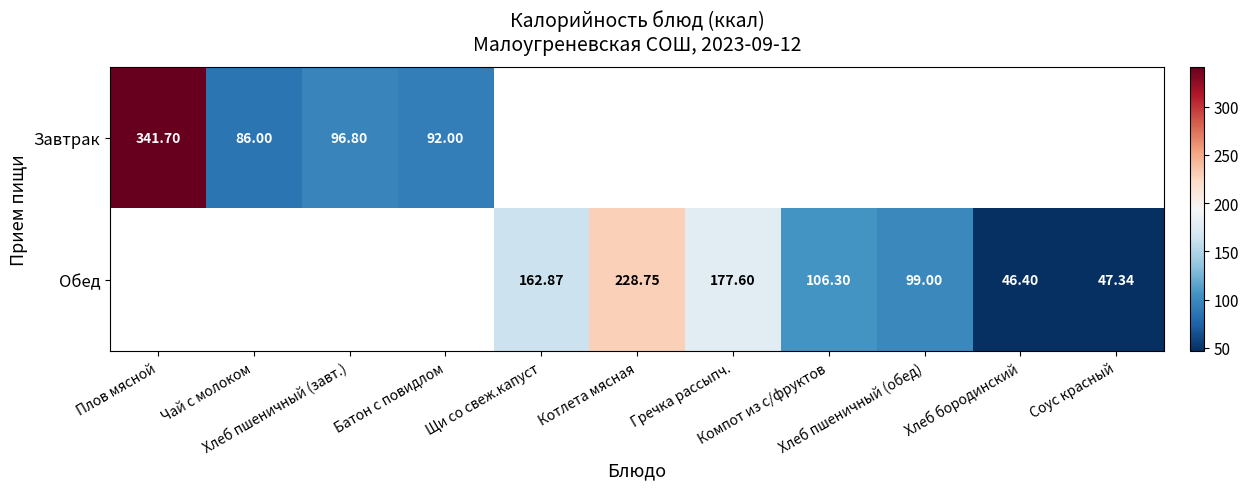

Where is Завтрак nearest to the value 213?

Хлеб пшеничный (завт.)